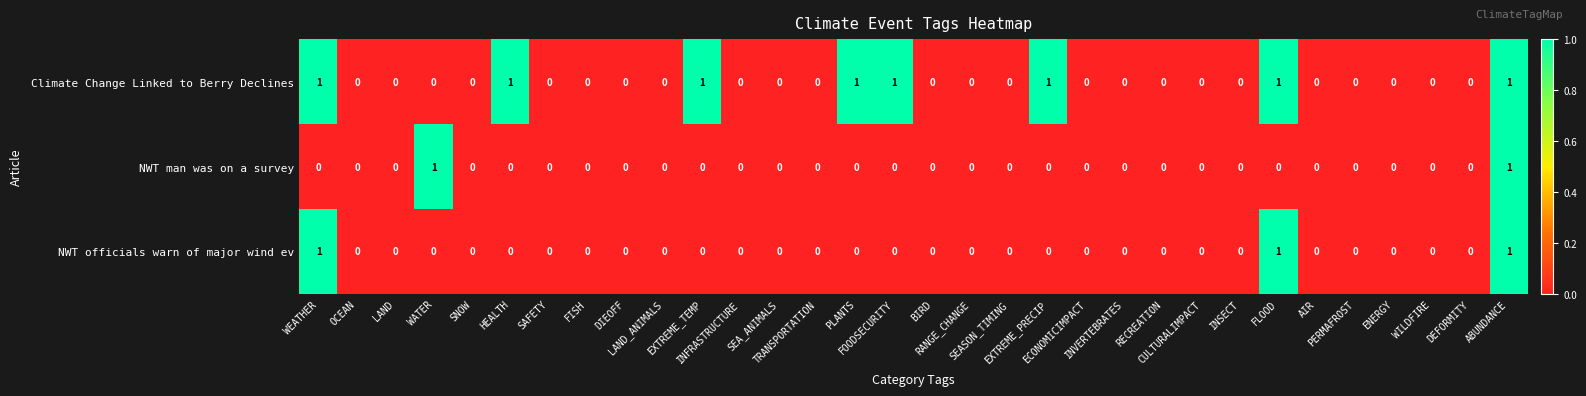

What is the sum of all NWT officials warn of major wind ev values?

3